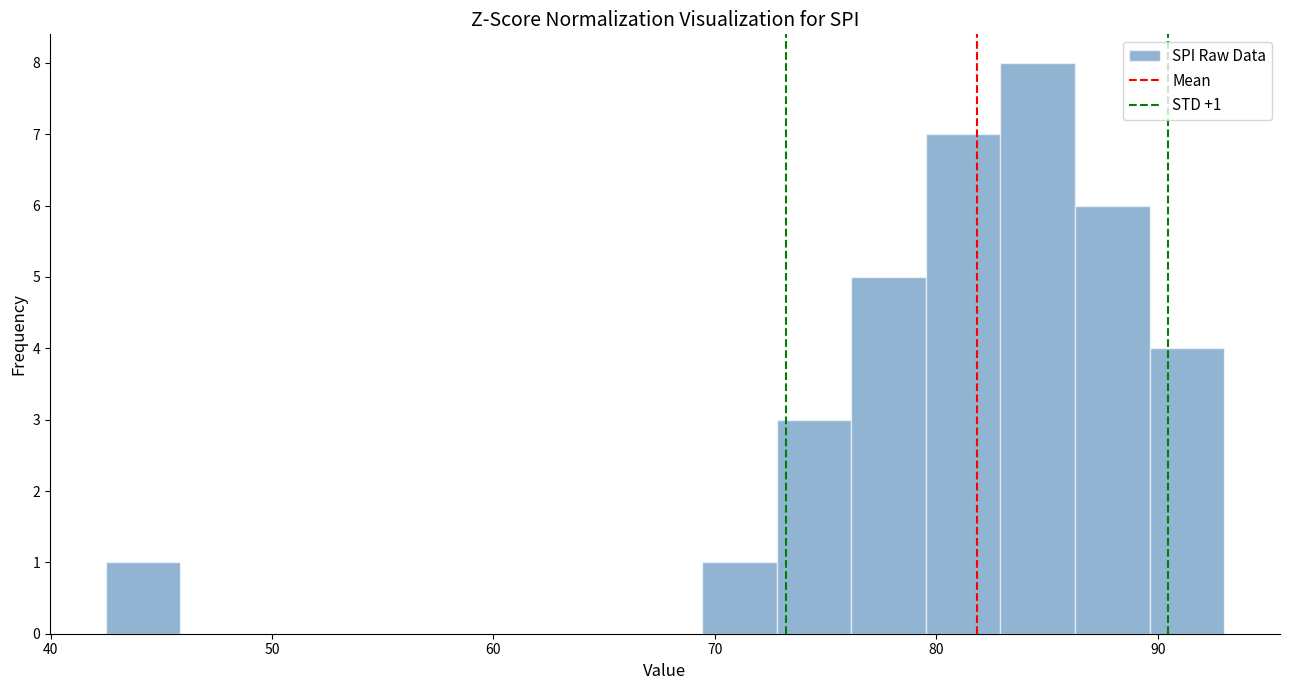

Around what value on the x-axis is the tallest bar? Give the approximate position of its centre, as read against the axis.

85